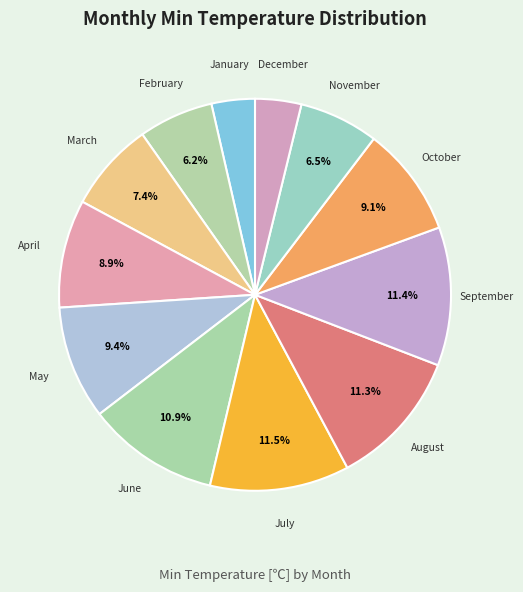

Is there a majority slice in this chart?

No